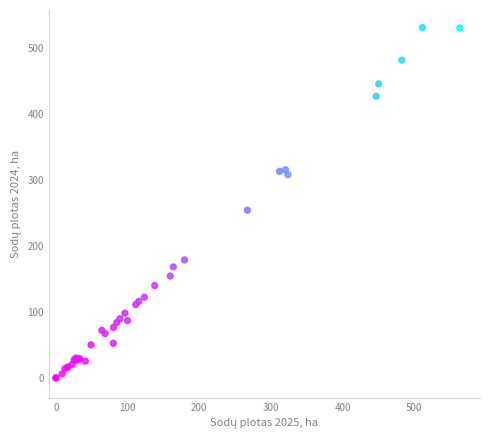

What Y value in the scatter plot is closest to 265?

254.3